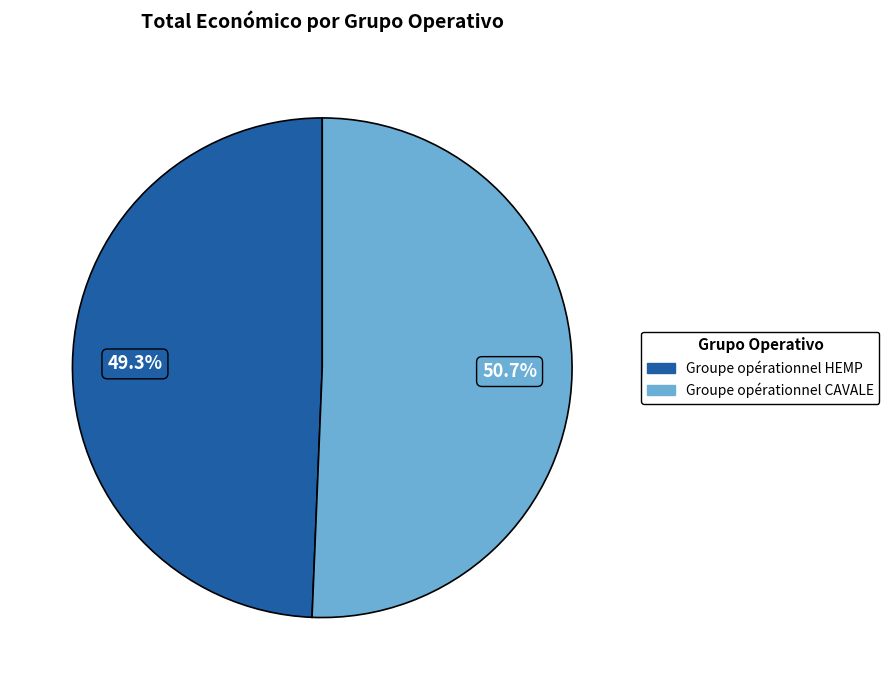

Is it true that Groupe opérationnel CAVALE is 51% of the pie?

True